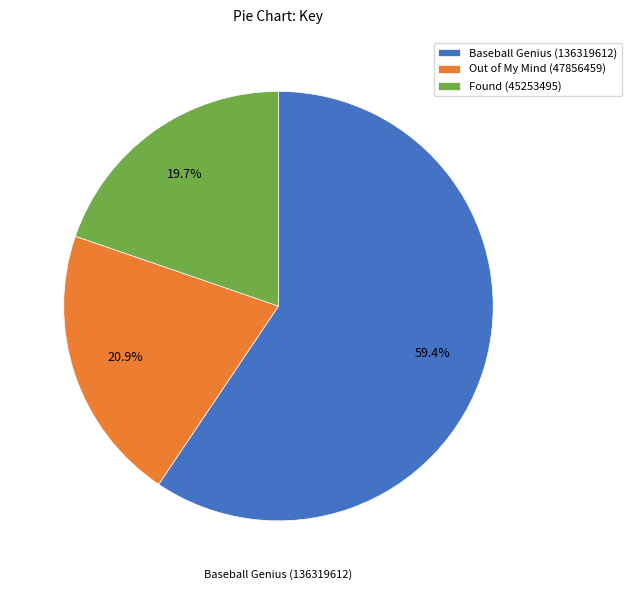

What is the smallest slice in the pie chart?

Found (45253495)